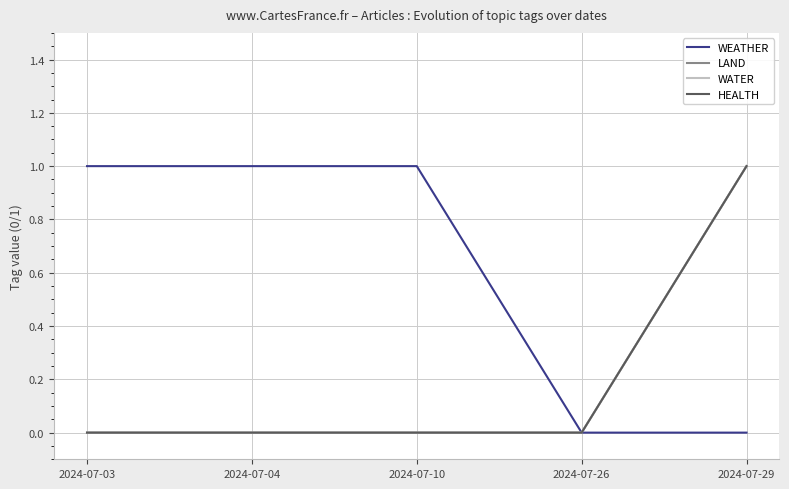

Does the chart have visible grid lines?

Yes